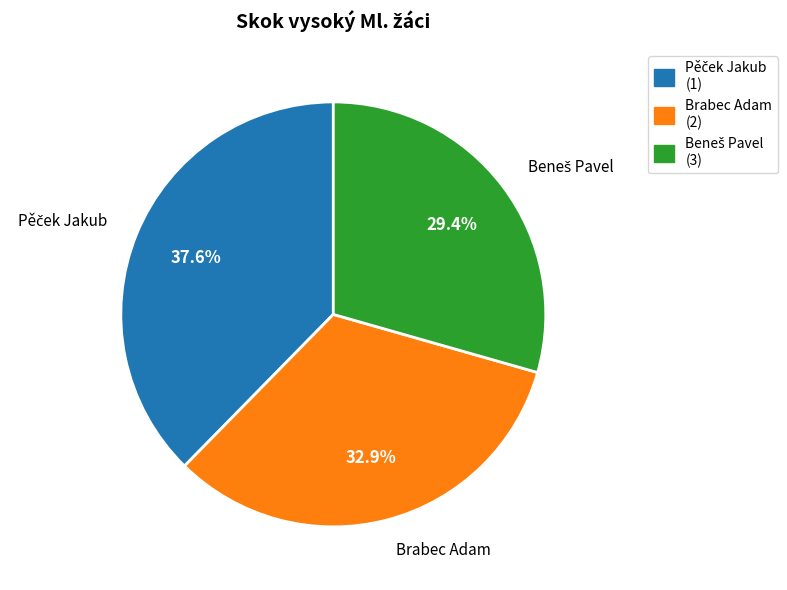

Is there a majority slice in this chart?

No